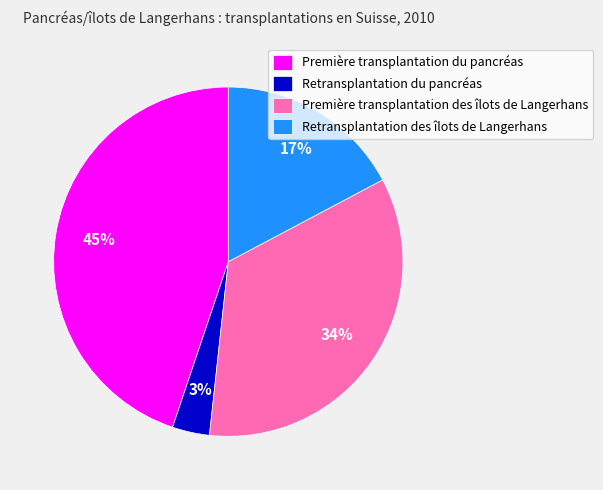

To the nearest percent, what is the average slice percentage?

25%